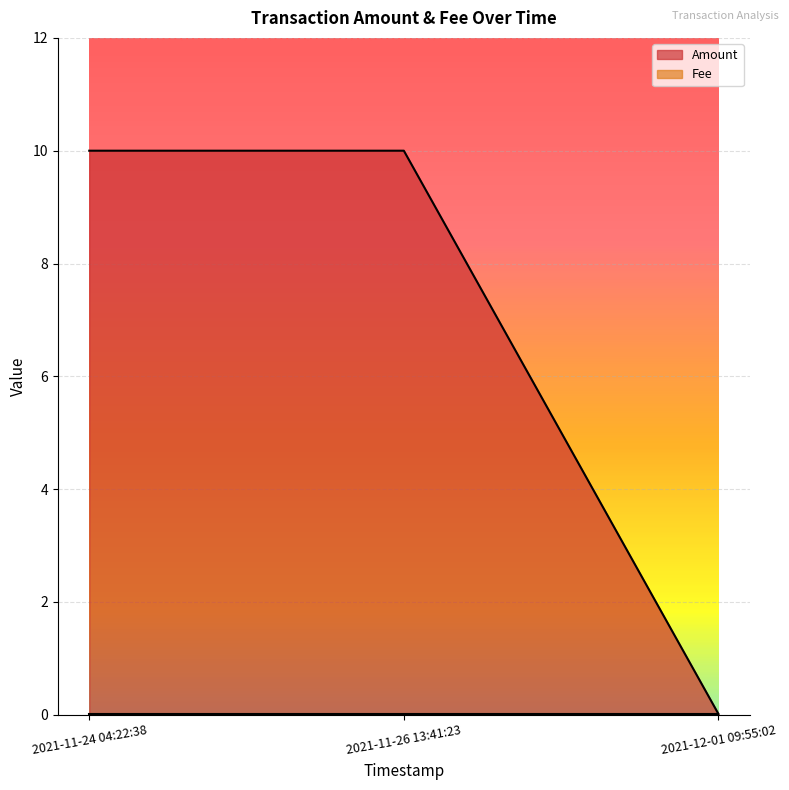

Does the chart display data point markers on the line(s)?

No